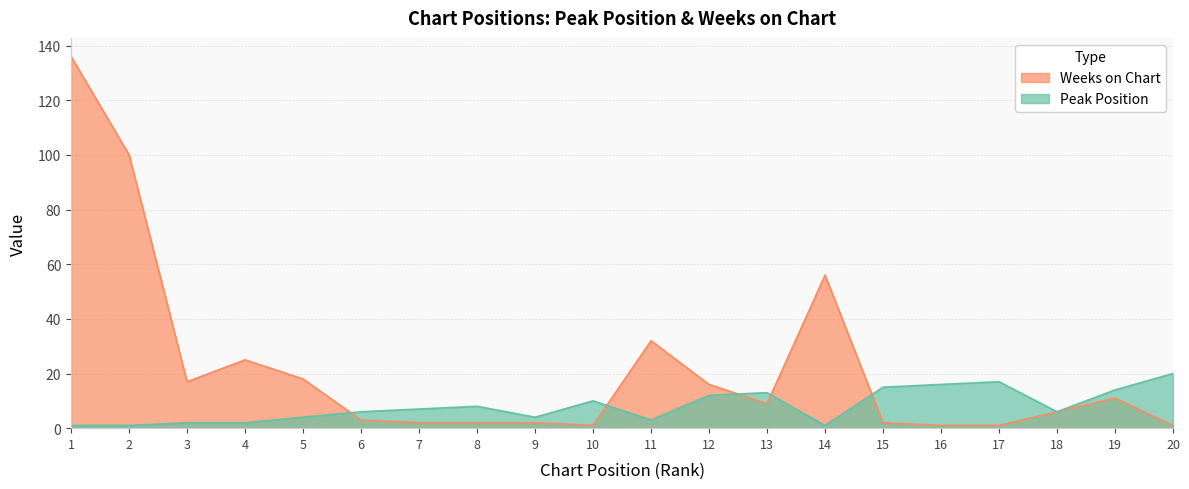

What is the difference between the Peak Position values at 18 and 8?

2